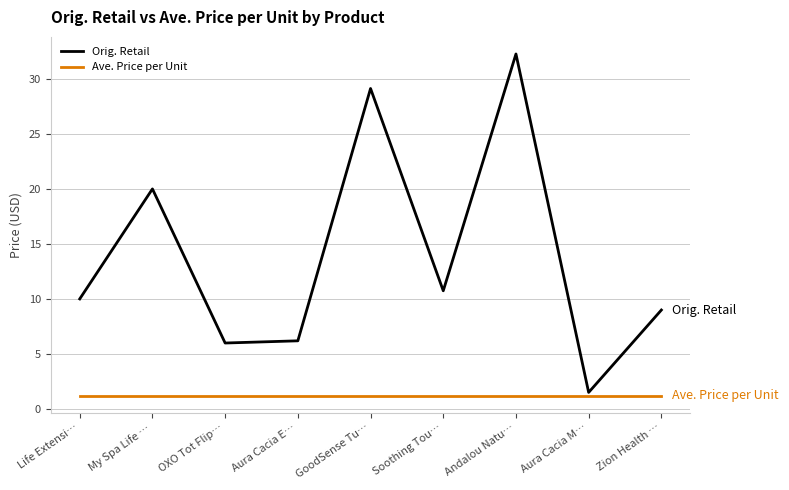

Which series has the widest spread of values?

Orig. Retail